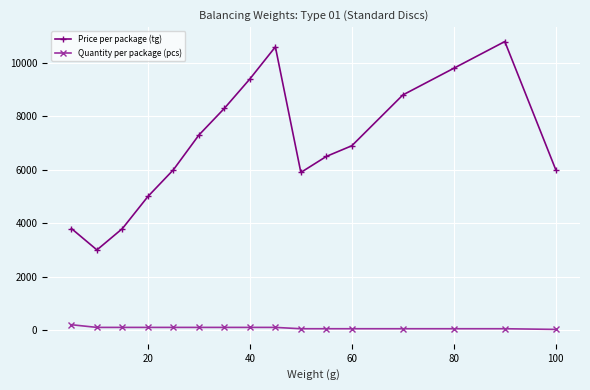

Which series has the largest range (max minus min)?

Price per package (tg)